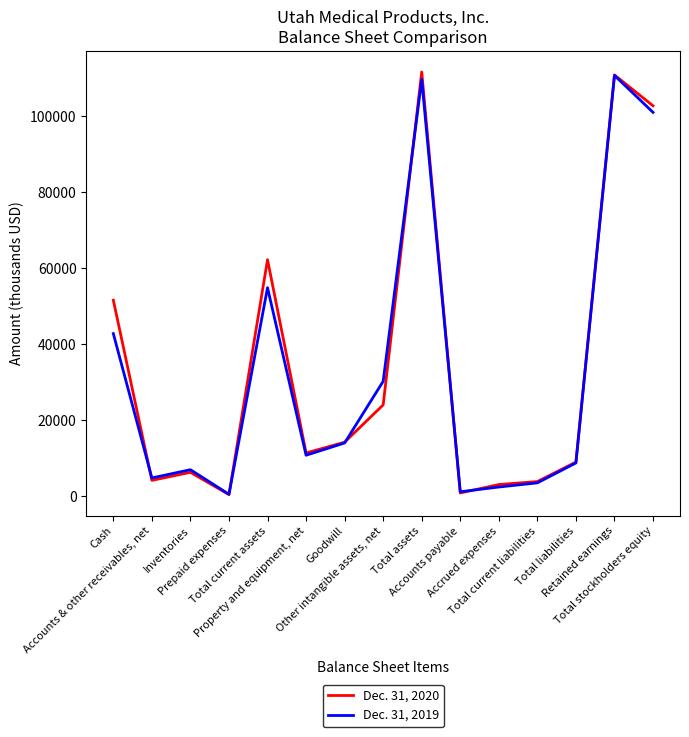

At which label does Dec. 31, 2019 reach its peak?

Retained earnings